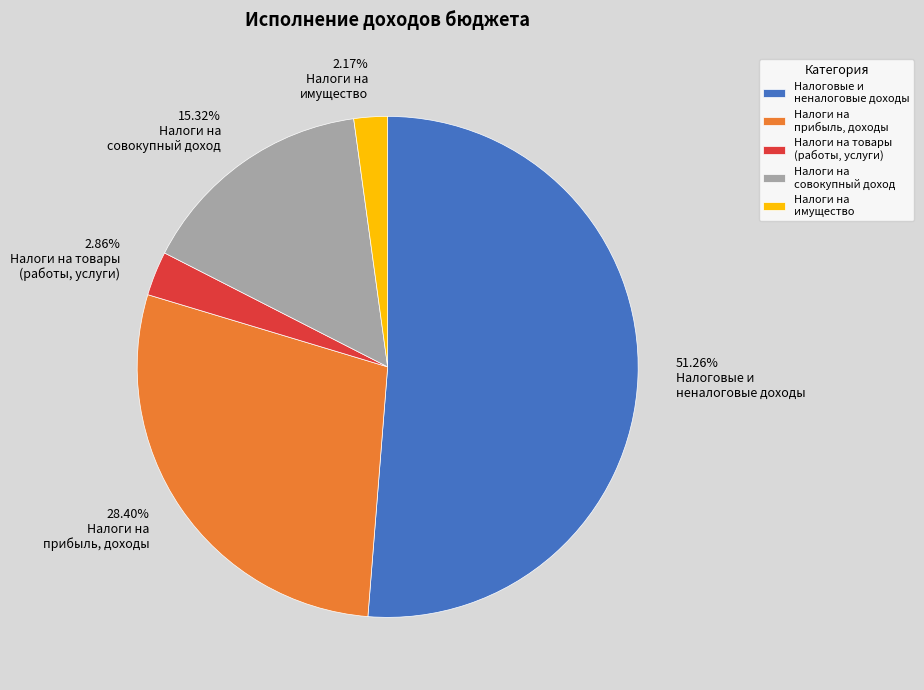

Between Налоги на товары (работы, услуги) and Налоги на прибыль, доходы, which is larger?

Налоги на прибыль, доходы